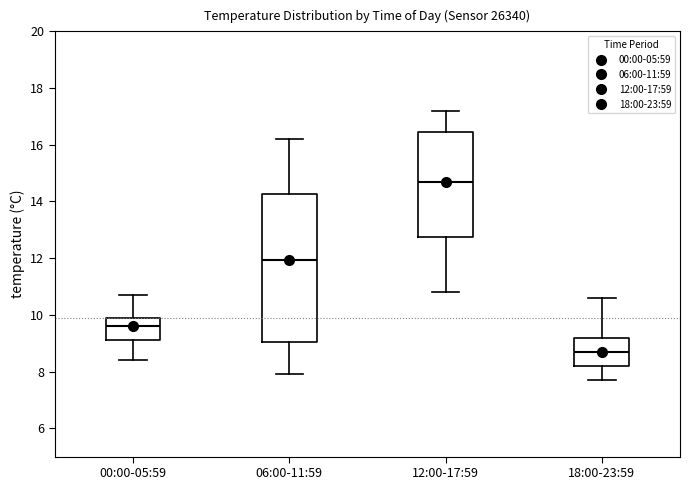

Which box has the lowest median line?

18:00-23:59